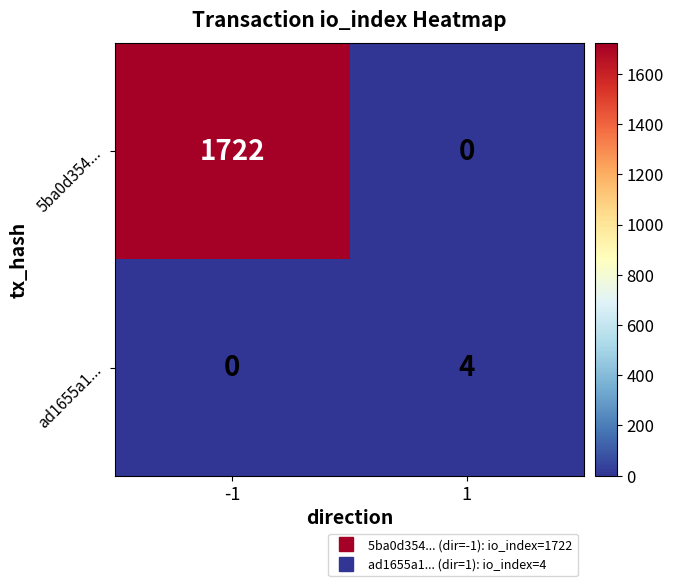

At -1, list the series in order from smallest to largest.

ad1655a1..., 5ba0d354...